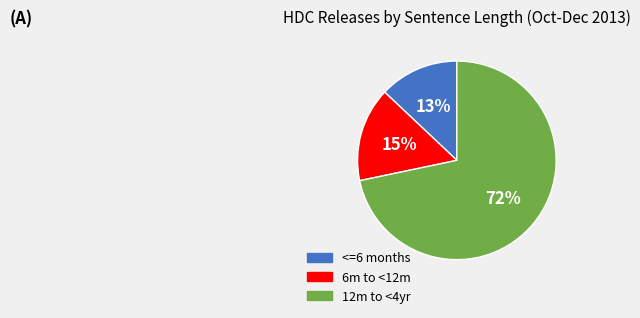

Is the sum of 15% and 13% greater than half?

No